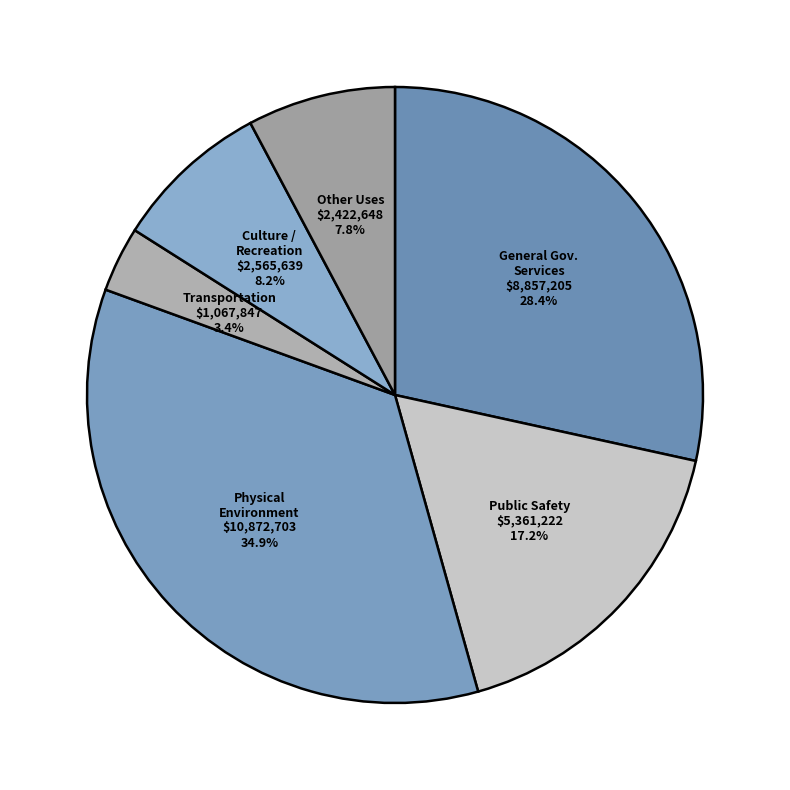

Rank the categories by value from highest to lowest.

Physical Environment, General Government Services, Public Safety, Culture / Recreation, Other Uses, Transportation